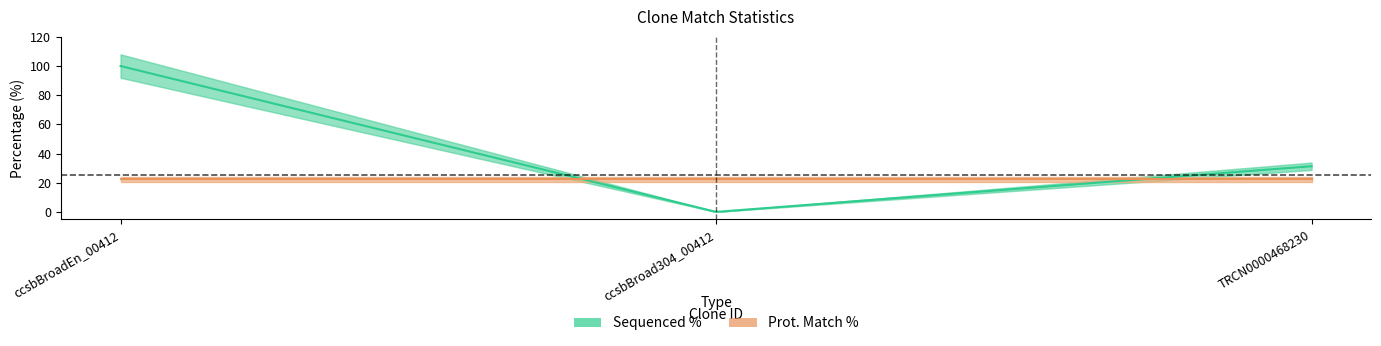

Which has a higher value, ccsbBroadEn_00412 or TRCN0000468230?

ccsbBroadEn_00412